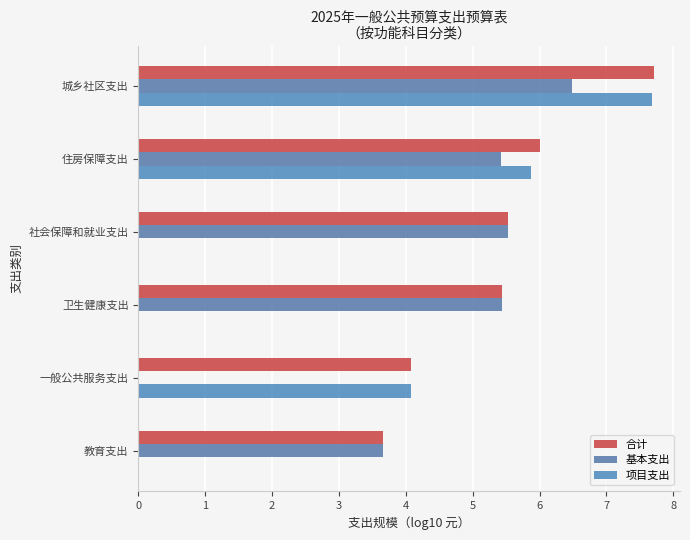

How many series are shown in this chart?

3